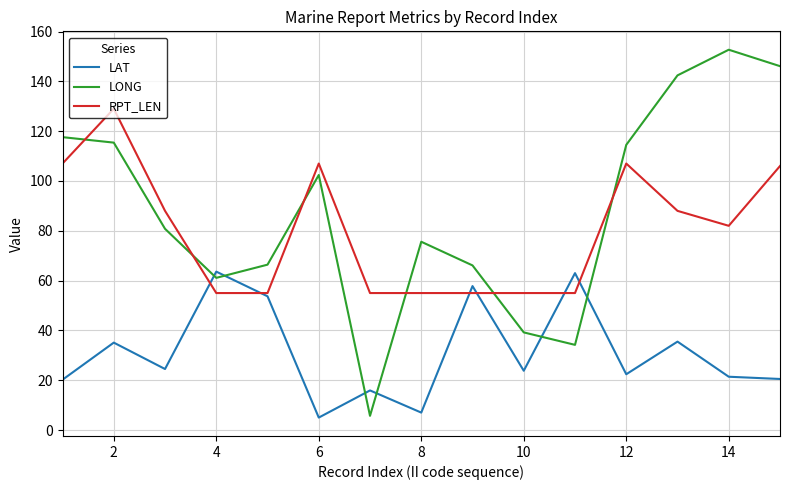

Which series has the widest spread of values?

LONG